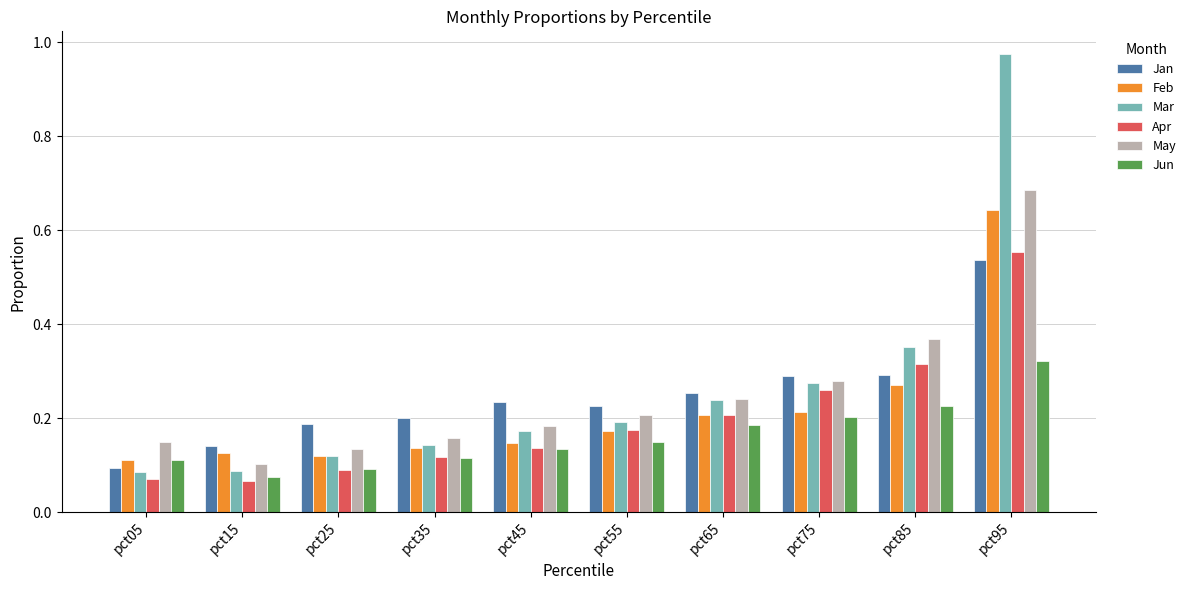

How many Feb values are between 0 and 1?

10